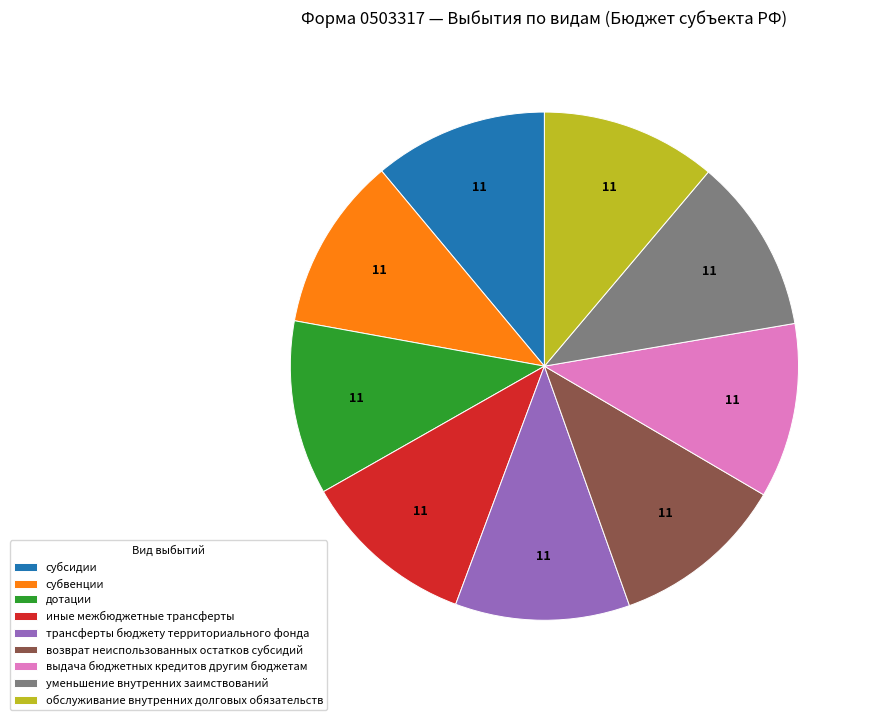

Do субвенции and уменьшение внутренних заимствований together represent more than half of the pie?

No